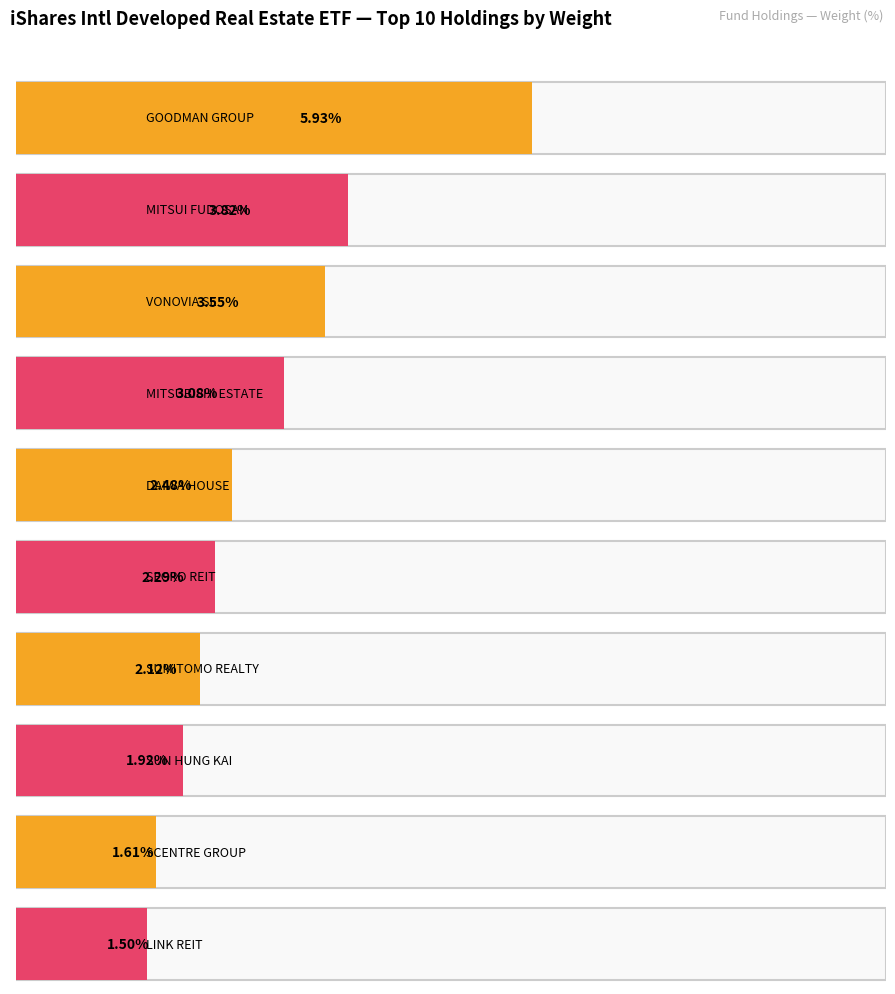

What is the sum of the values at DAIWA HOUSE and LINK REIT?

4.0